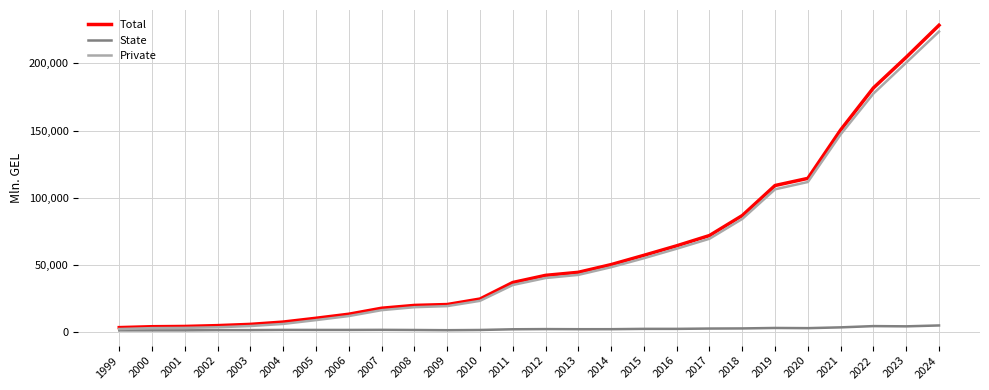

True or false: State has a value of 2164.9 at 2015.

True